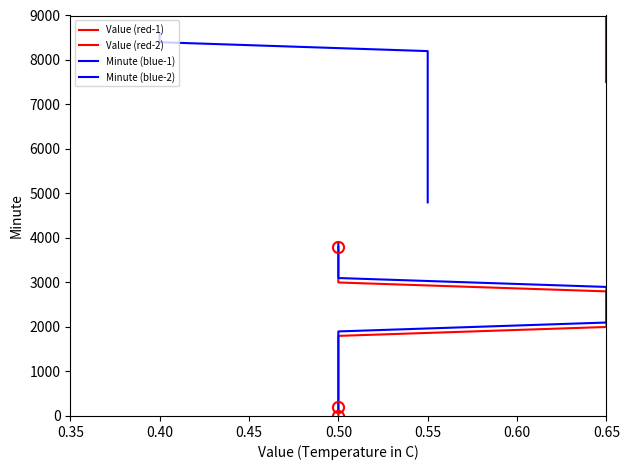

The Minute (blue-2) series shows 7812 at 0.55. True or false?

False